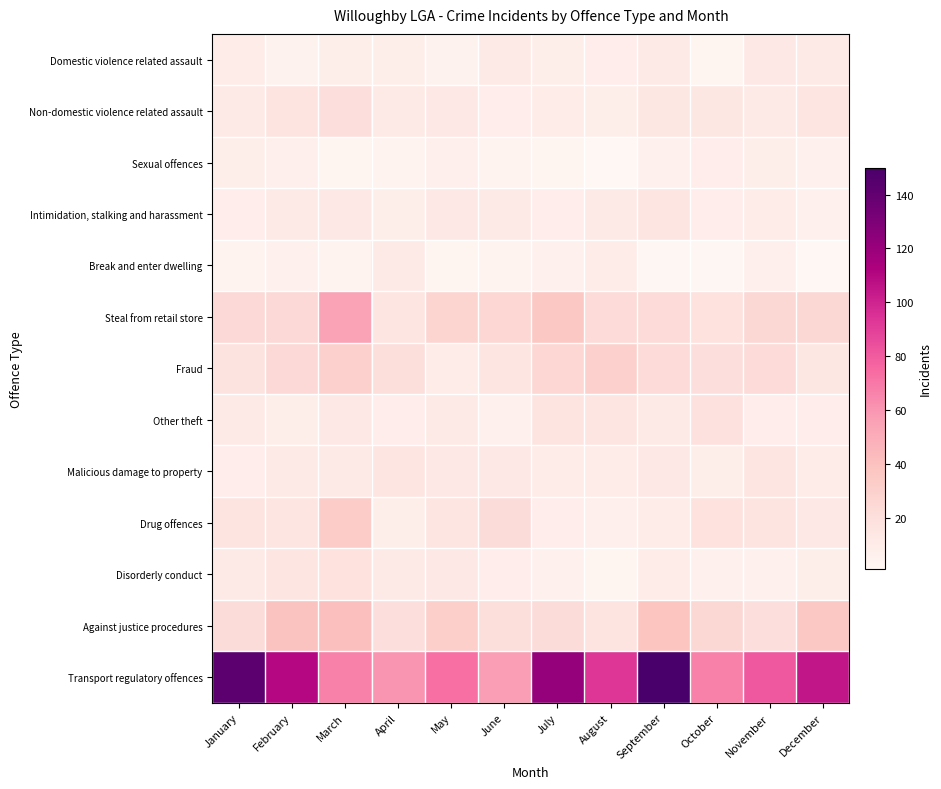

Which series changed the most between August and September?

Transport regulatory offences